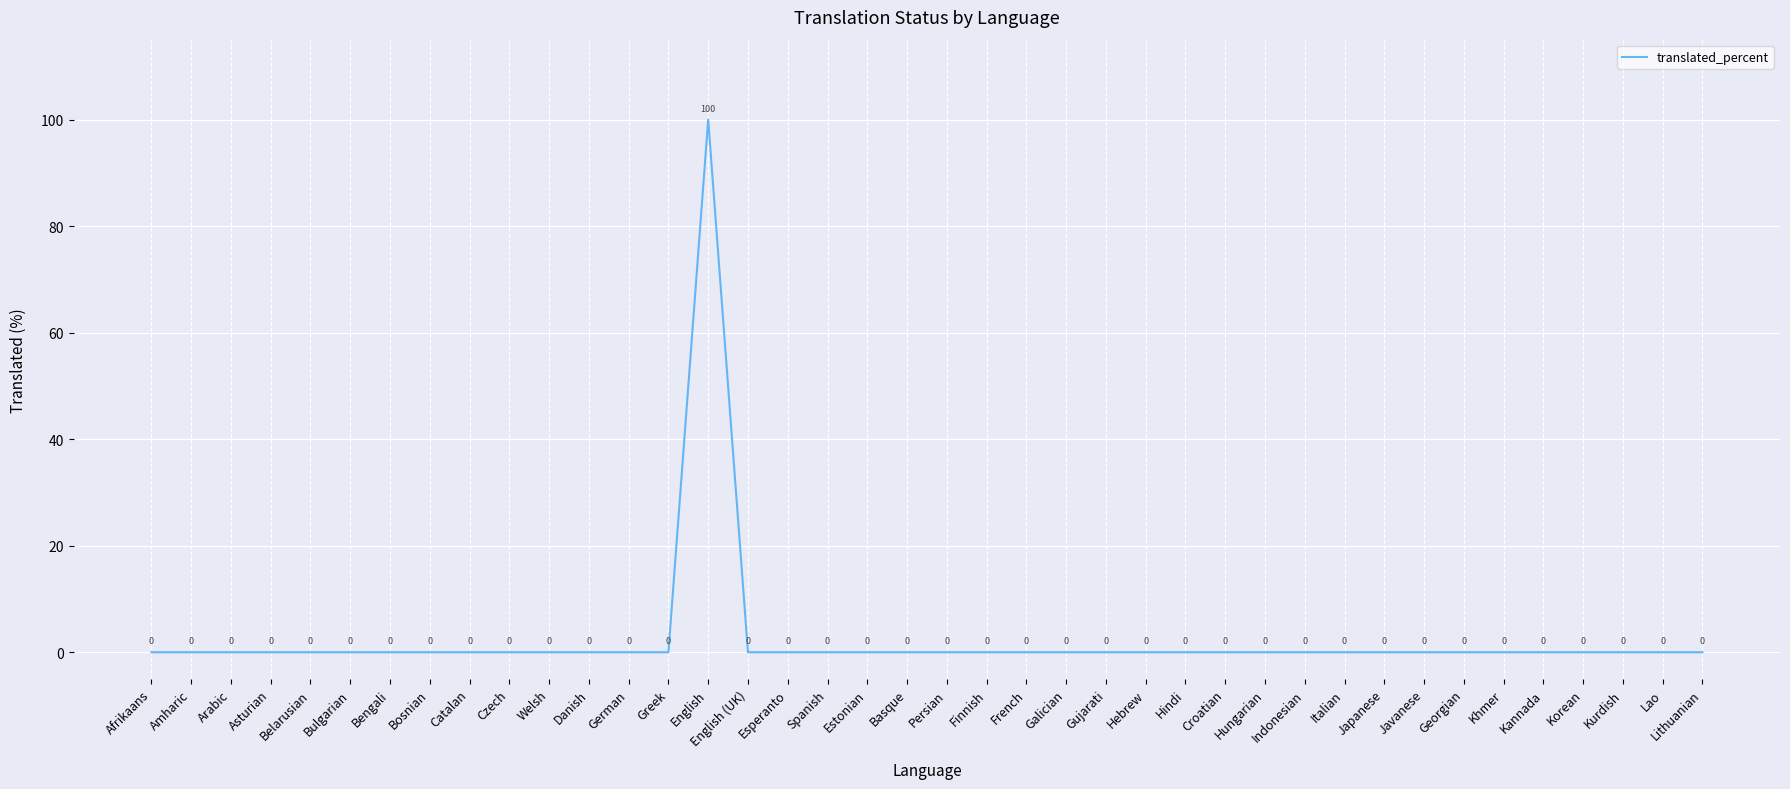

At which category does the data reach its first local peak?

English